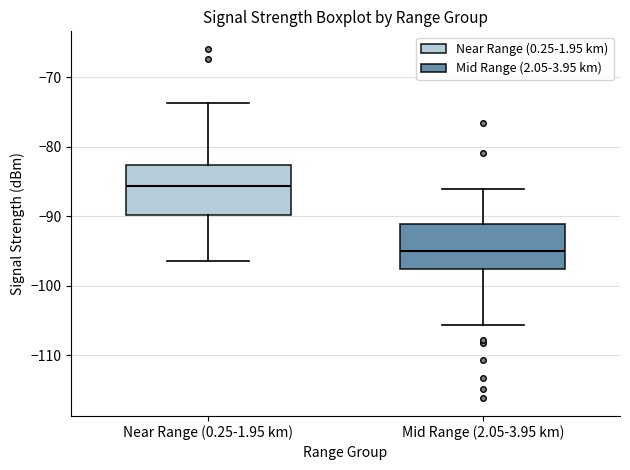

Reading left to right, read every box against the y-axis: the position of its median line, the range the box covers, and the ends of its whiskers. The values are not printed on the chart, so give them approximately, as read against the axis.

Near Range (0.25-1.95 km): median -86, box -90 to -83, whiskers -96 to -74
Mid Range (2.05-3.95 km): median -95, box -98 to -91, whiskers -106 to -86